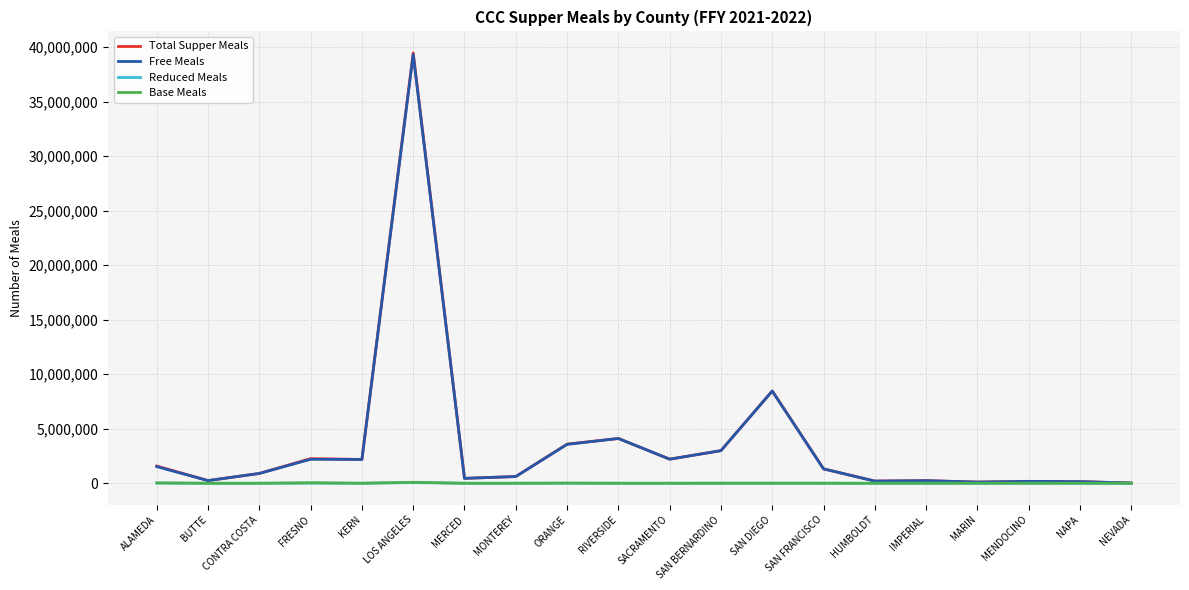

At which label is Free Meals closest to 19668117?

SAN DIEGO